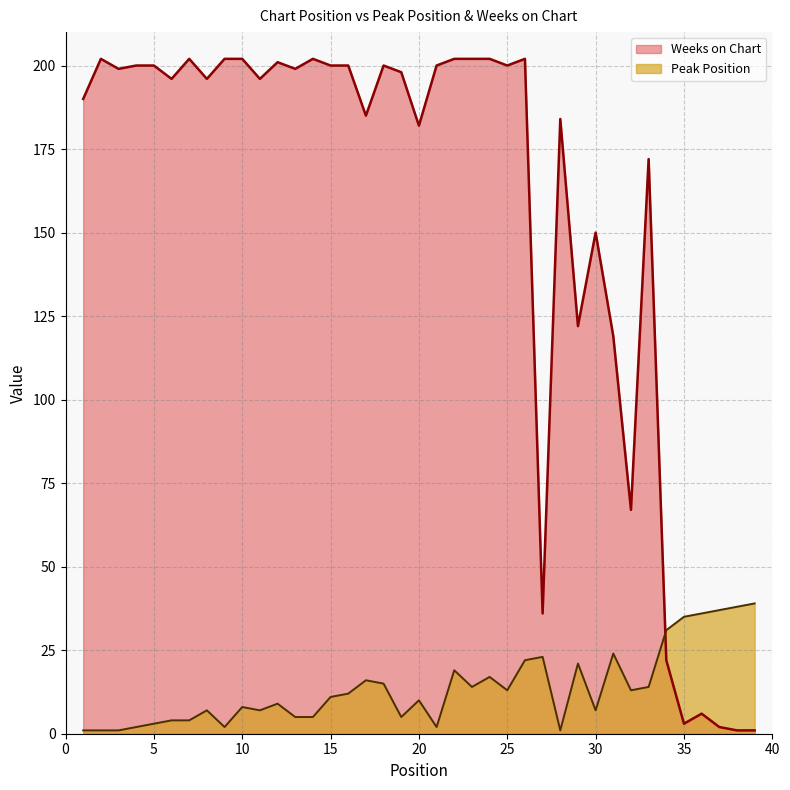

What is the value of the Peak Position point at the 26th from the left?

22